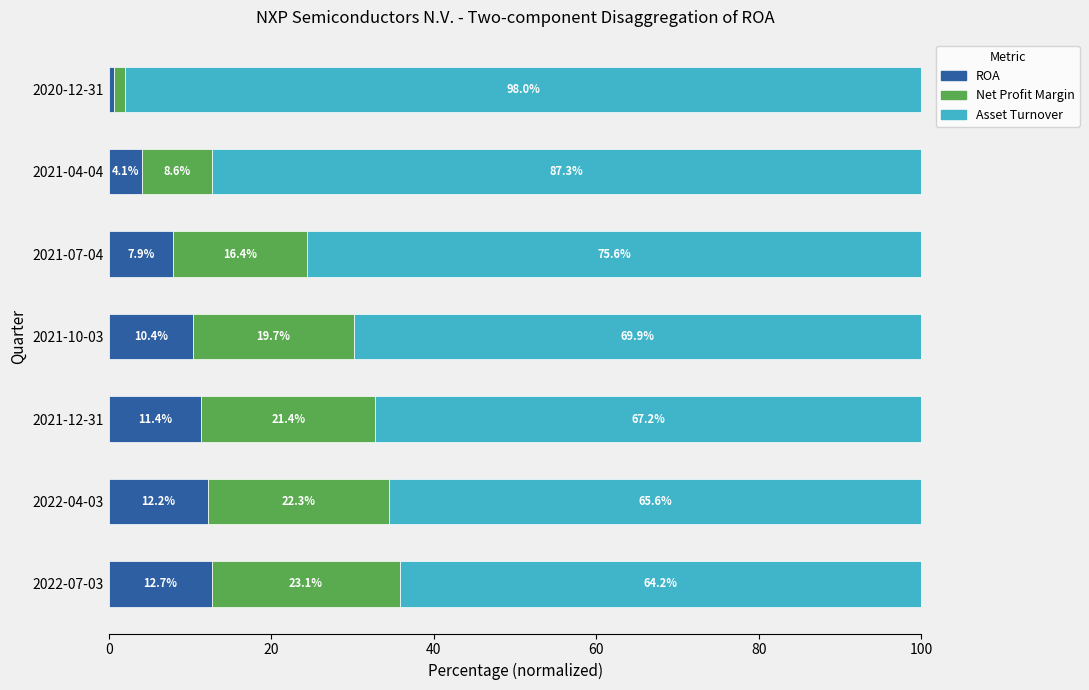

Which category has the lowest value in the ROA series?

2020-12-31